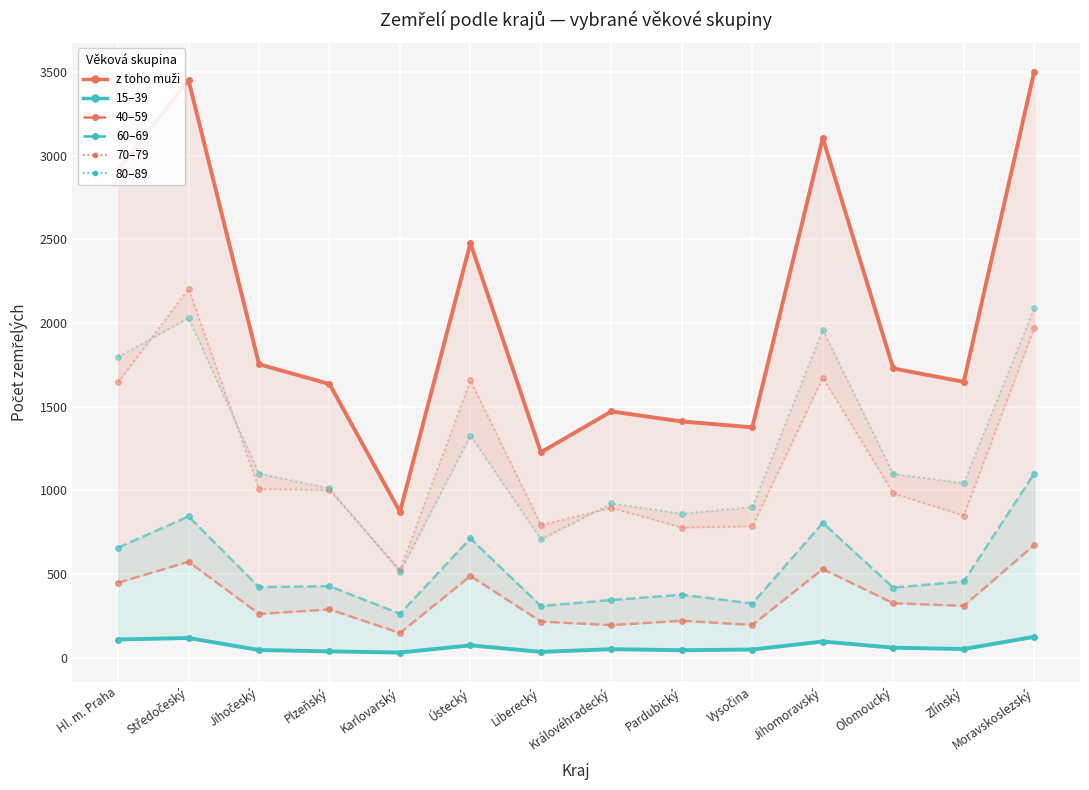

Reading left to right, transcribe all the data shown in this chart.

z toho muži: Hl. m. Praha=2916	Středočeský=3451	Jihočeský=1753	Plzeňský=1635	Karlovarský=871	Ústecký=2477	Liberecký=1227	Královéhradecký=1471	Pardubický=1411	Vysočina=1376	Jihomoravský=3105	Olomoucký=1728	Zlínský=1648	Moravskoslezský=3502
15–39: Hl. m. Praha=108	Středočeský=117	Jihočeský=45	Plzeňský=37	Karlovarský=30	Ústecký=73	Liberecký=34	Královéhradecký=50	Pardubický=44	Vysočina=48	Jihomoravský=96	Olomoucký=59	Zlínský=51	Moravskoslezský=124
40–59: Hl. m. Praha=447	Středočeský=573	Jihočeský=261	Plzeňský=288	Karlovarský=147	Ústecký=488	Liberecký=215	Královéhradecký=194	Pardubický=220	Vysočina=195	Jihomoravský=529	Olomoucký=325	Zlínský=309	Moravskoslezský=673
60–69: Hl. m. Praha=657	Středočeský=844	Jihočeský=421	Plzeňský=427	Karlovarský=262	Ústecký=712	Liberecký=308	Královéhradecký=344	Pardubický=376	Vysočina=323	Jihomoravský=805	Olomoucký=418	Zlínský=455	Moravskoslezský=1100
70–79: Hl. m. Praha=1644	Středočeský=2205	Jihočeský=1007	Plzeňský=1001	Karlovarský=524	Ústecký=1656	Liberecký=793	Královéhradecký=895	Pardubický=777	Vysočina=785	Jihomoravský=1673	Olomoucký=981	Zlínský=849	Moravskoslezský=1970
80–89: Hl. m. Praha=1796	Středočeský=2030	Jihočeský=1100	Plzeňský=1011	Karlovarský=512	Ústecký=1327	Liberecký=707	Královéhradecký=921	Pardubický=860	Vysočina=900	Jihomoravský=1959	Olomoucký=1097	Zlínský=1043	Moravskoslezský=2088